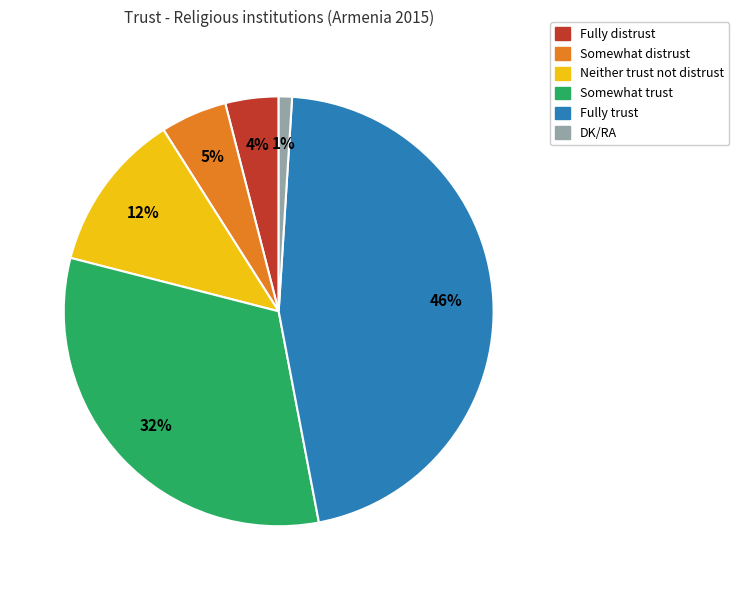

Is Neither trust not distrust the majority of the pie?

No